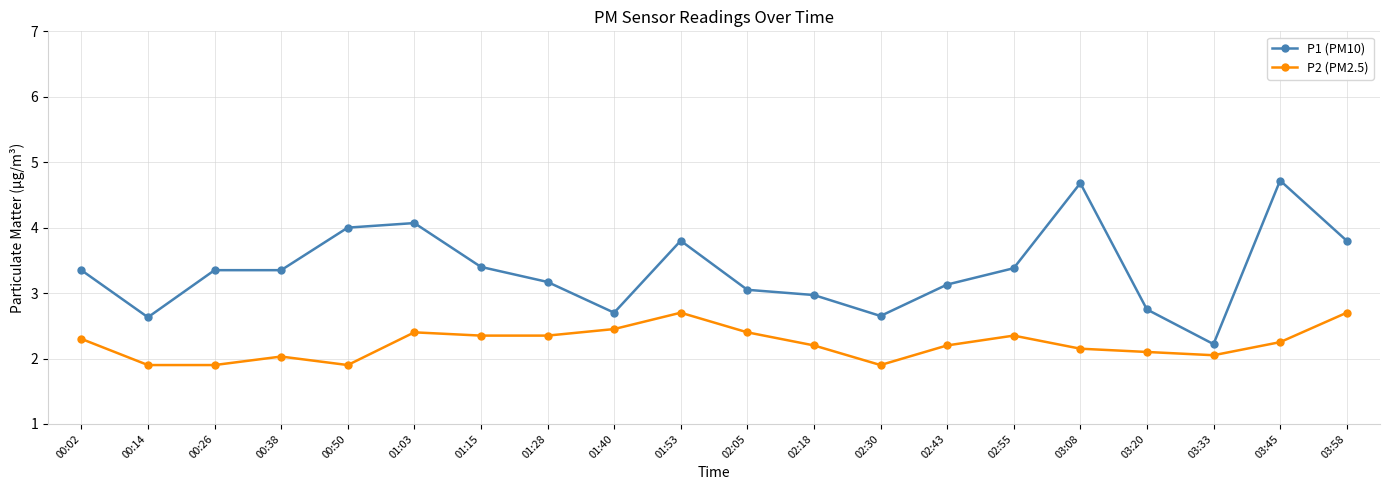

Rank the series by their average value, from highest to lowest.

P1 (PM10), P2 (PM2.5)